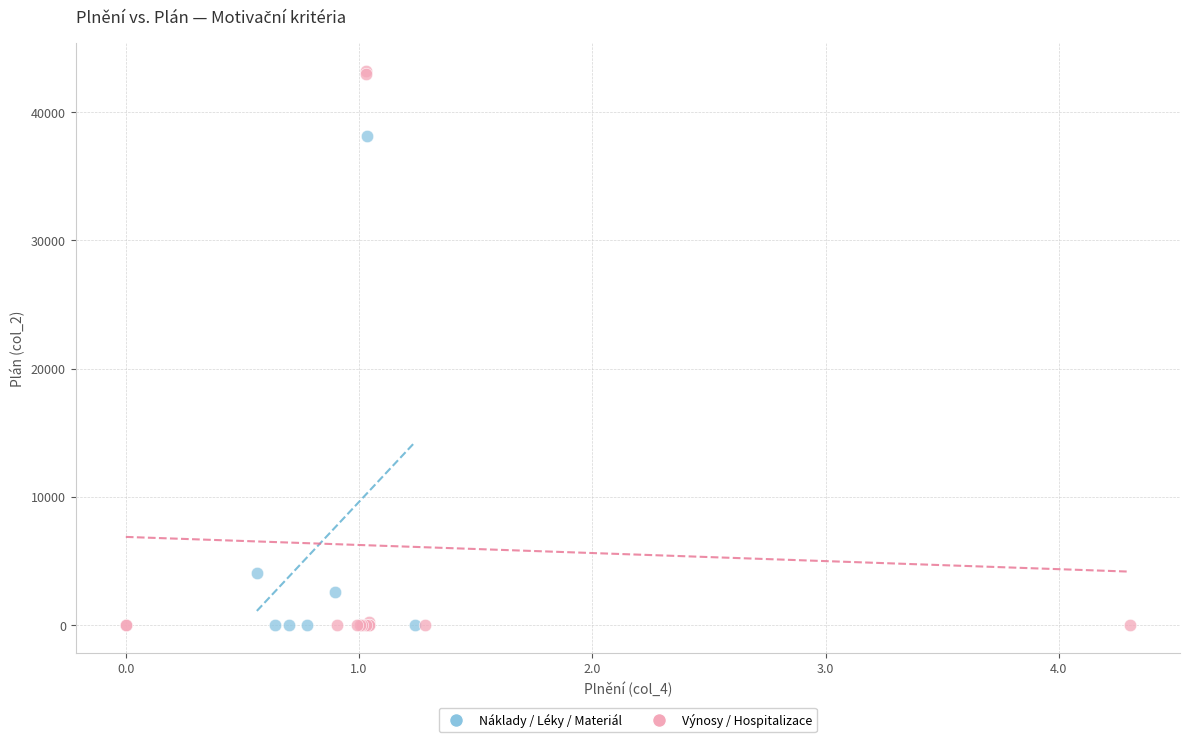

Which series contains the highest Y value?

Výnosy / Hospitalizace